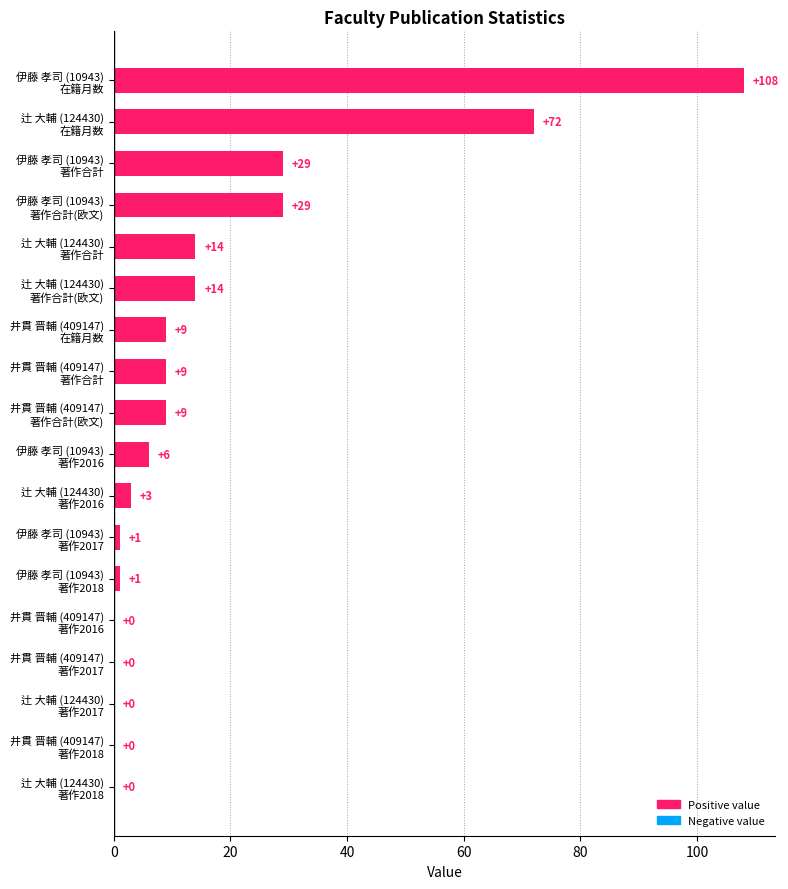

How many data points does each series have?

18